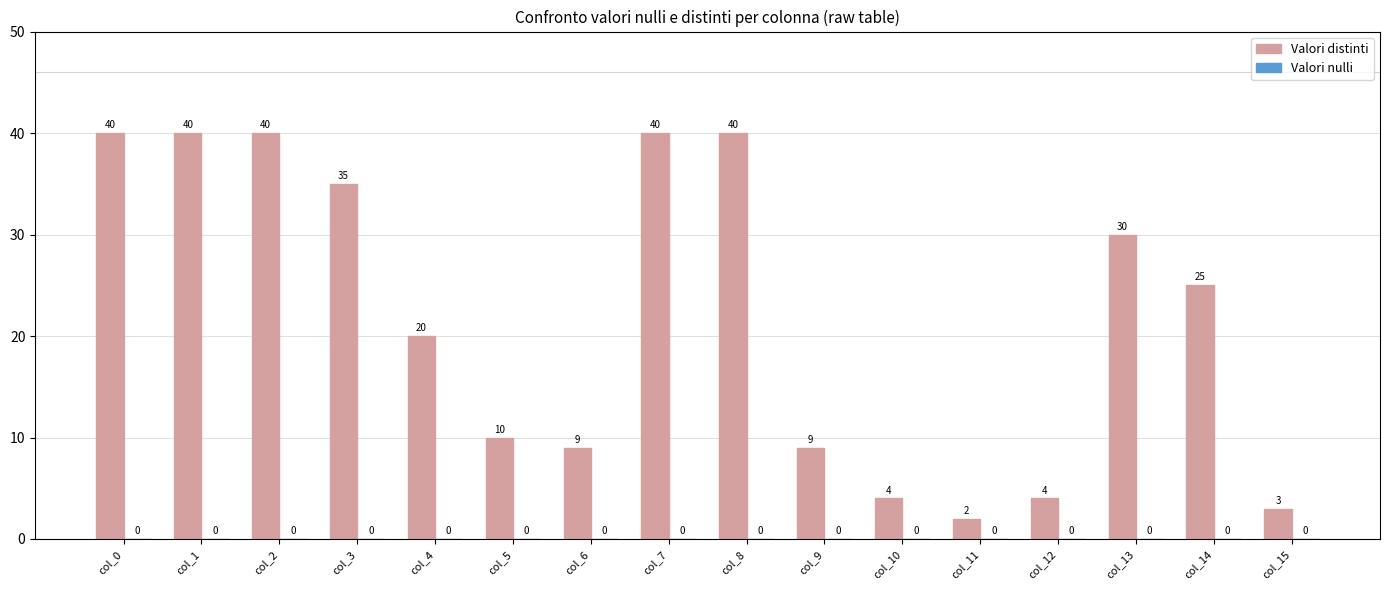

Reading right to left, transcribe all the data shown in this chart.

3	25	30	4	2	4	9	40	40	9	10	20	35	40	40	40